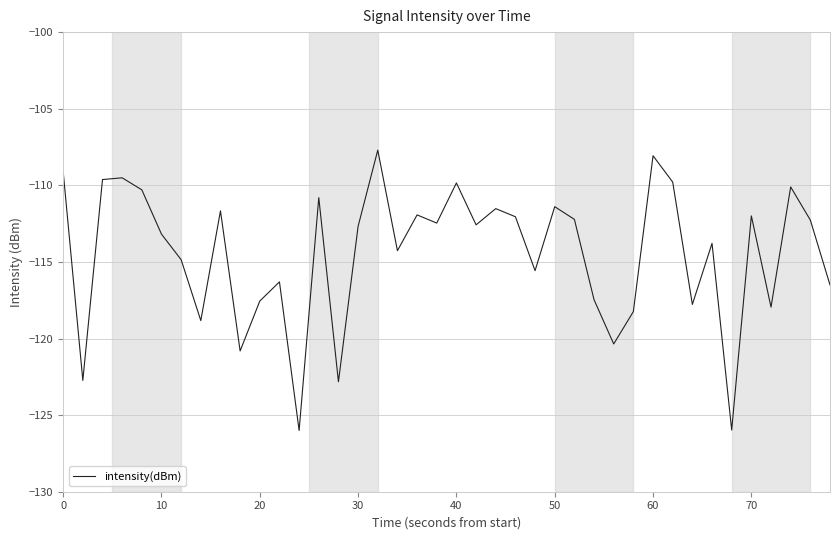

What is the smallest value displayed?

-126.0